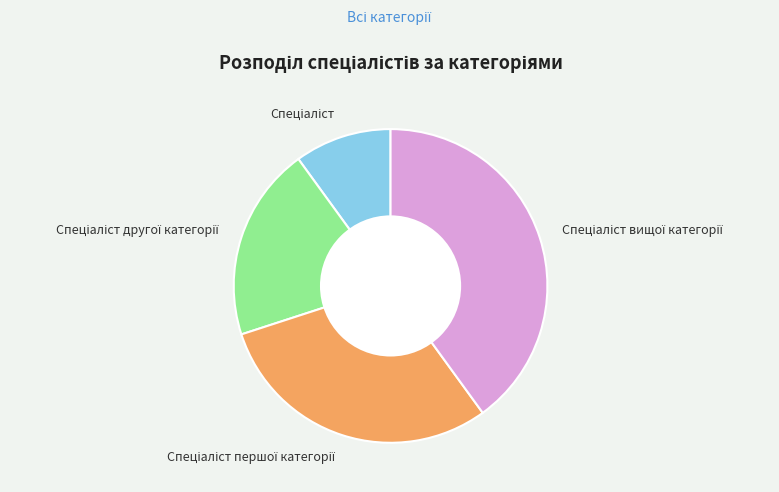

Is there a majority slice in this chart?

No